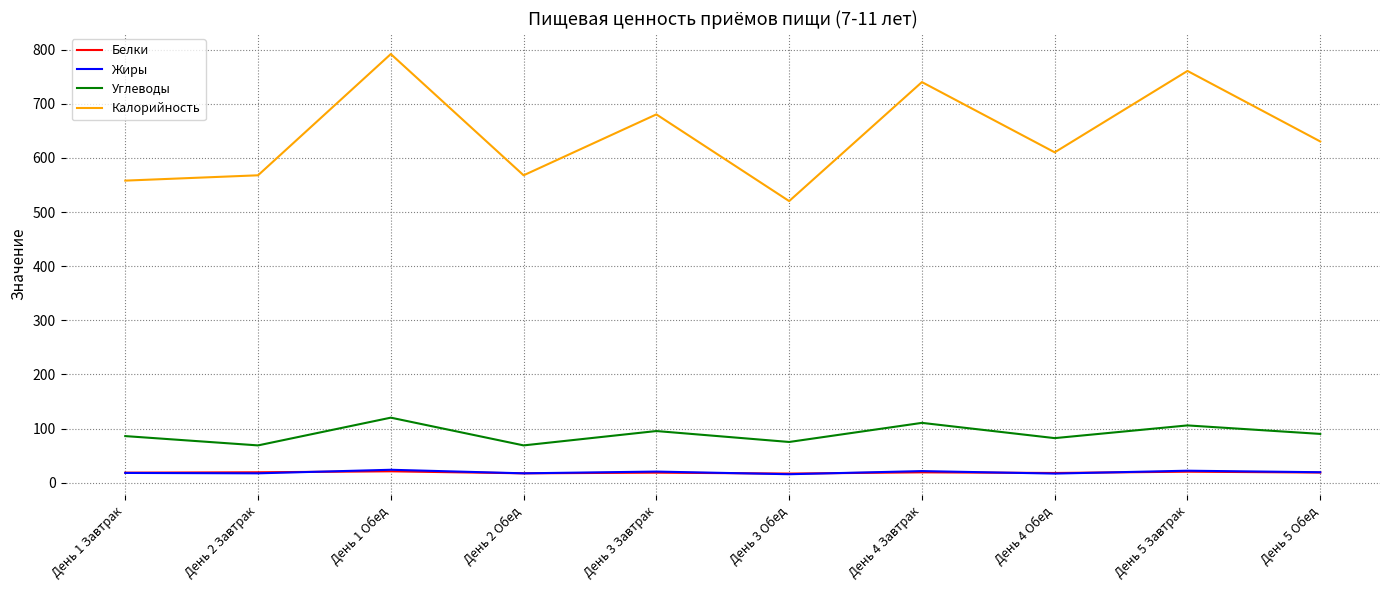

What is the minimum value for Жиры?

15.6